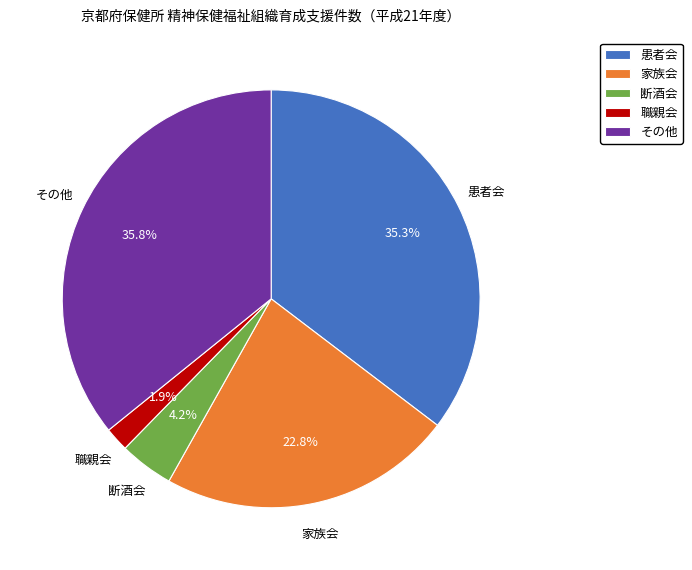

To the nearest percent, what portion does 断酒会 represent?

4%